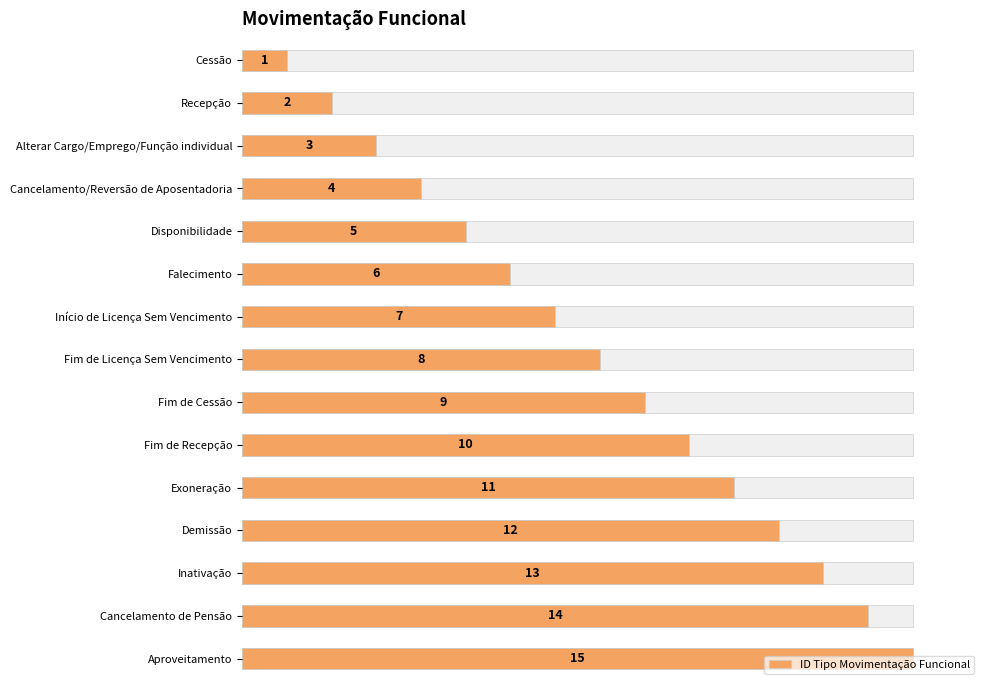

Are the bars horizontal?

Yes